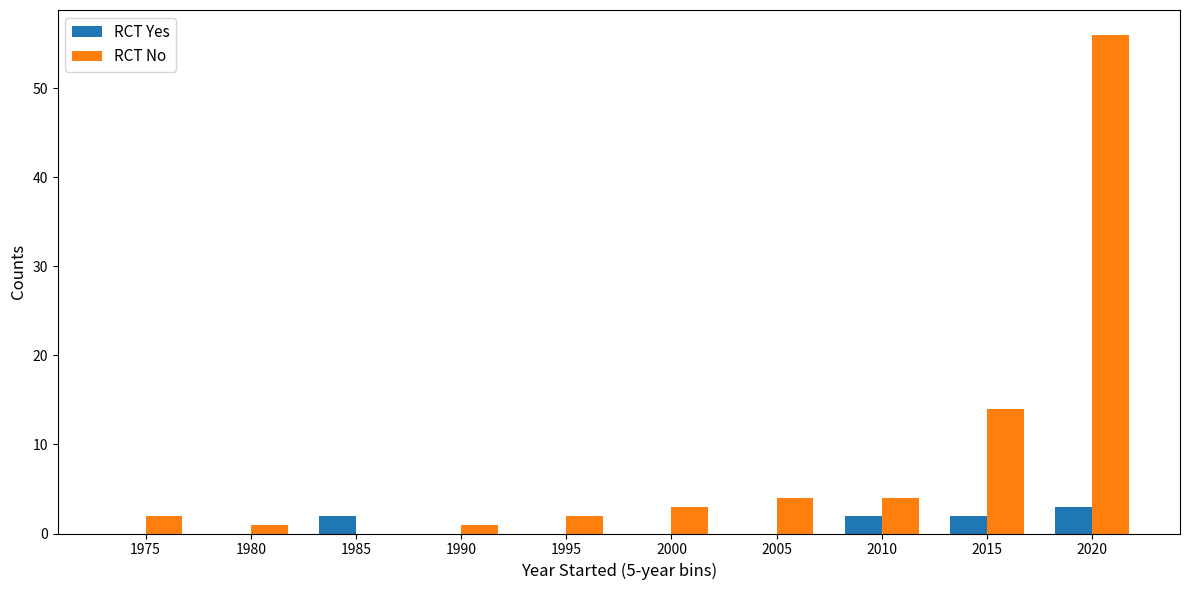

What is the maximum value shown in the chart?

56